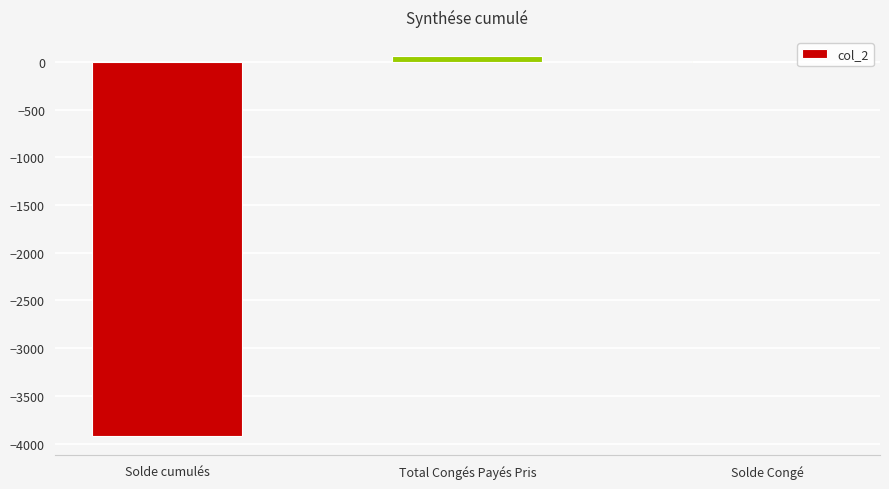

True or false: the data shows 61.0 at Total Congés Payés Pris.

True